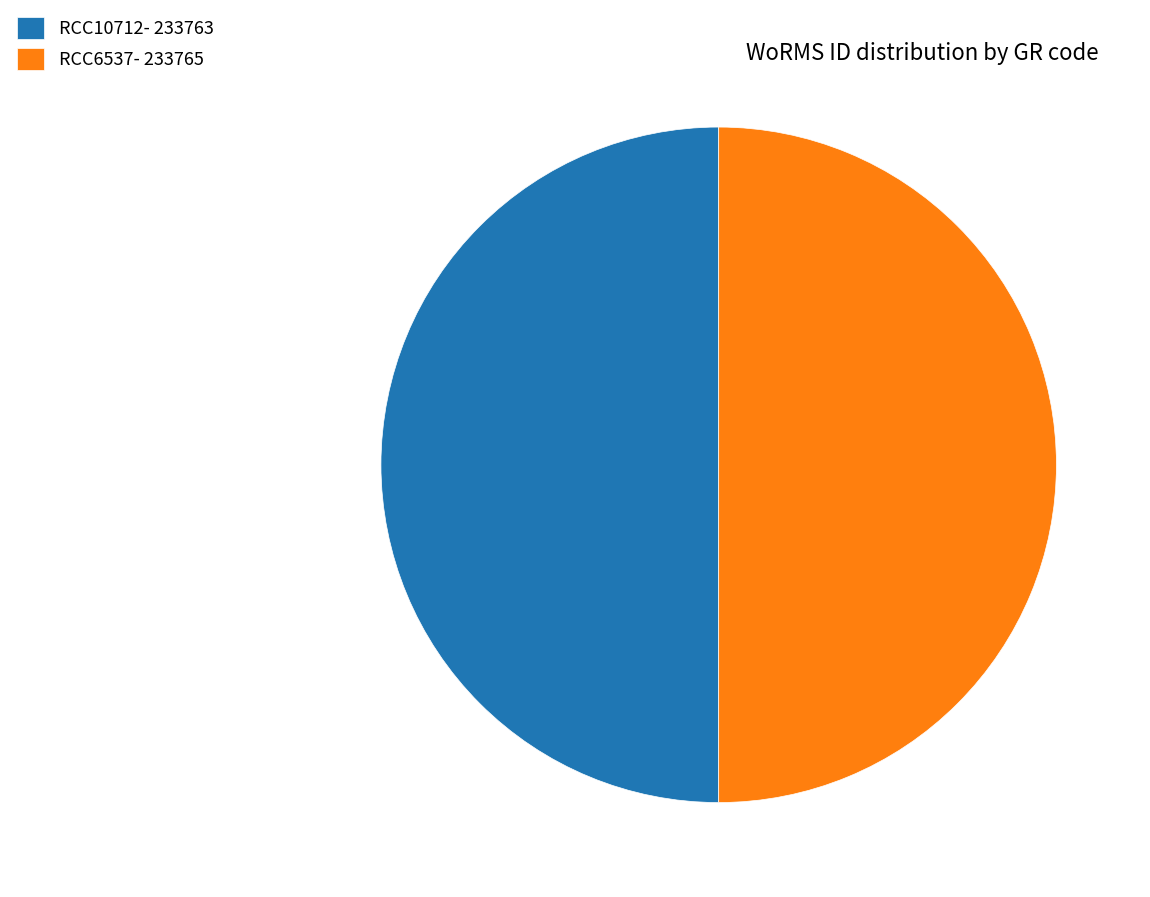

Is the sum of RCC10712- 233763 and RCC6537- 233765 greater than half?

Yes